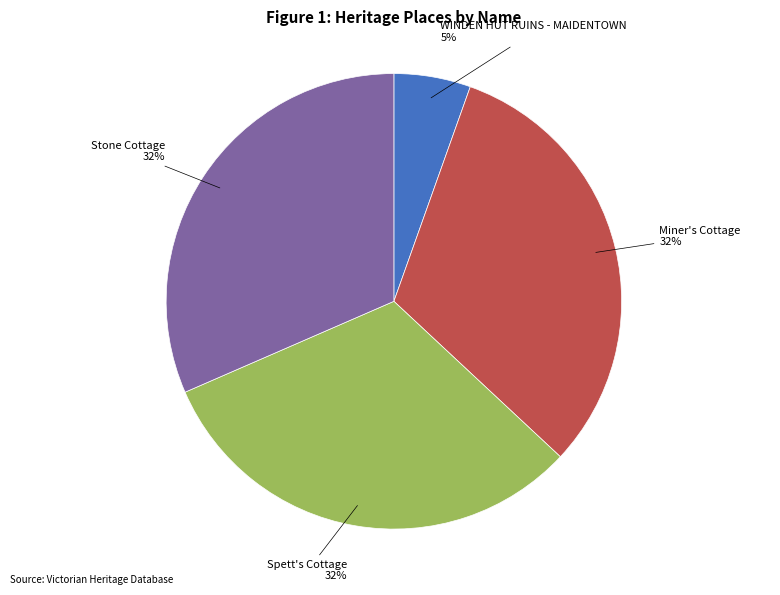

Is it true that Spett's Cottage is 32% of the pie?

True